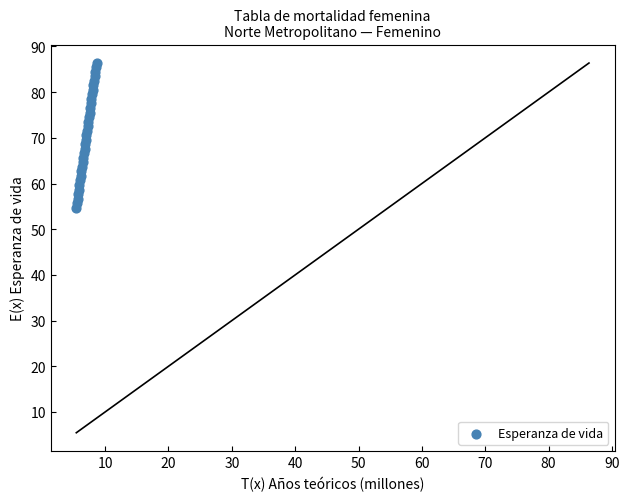

What is the range of Y values (max minus min)?

31.7